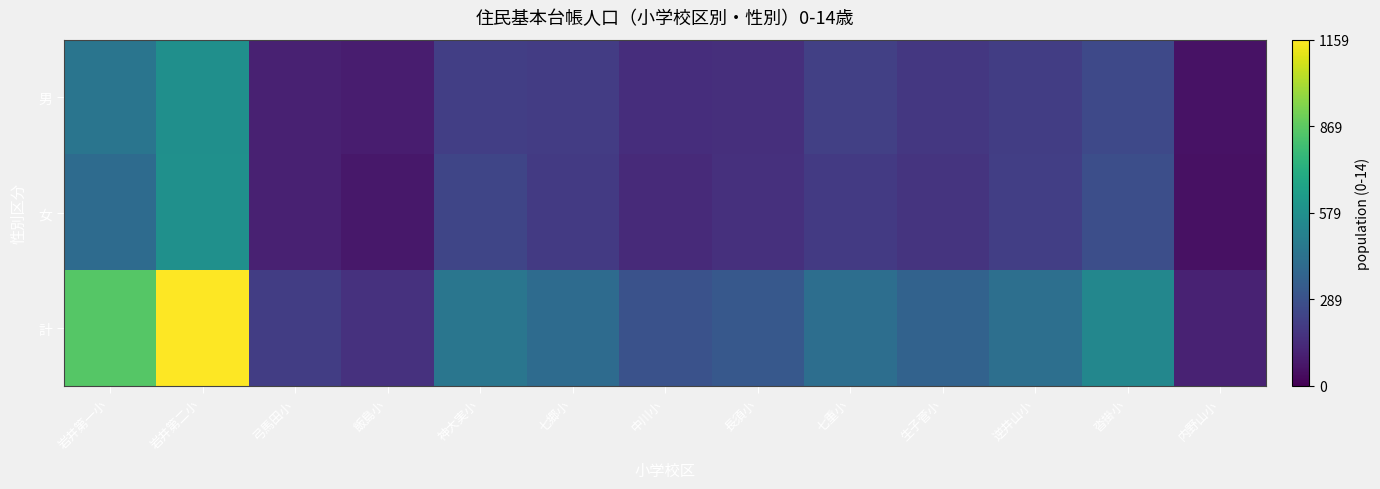

Which category has the highest value across all series?

岩井第二小